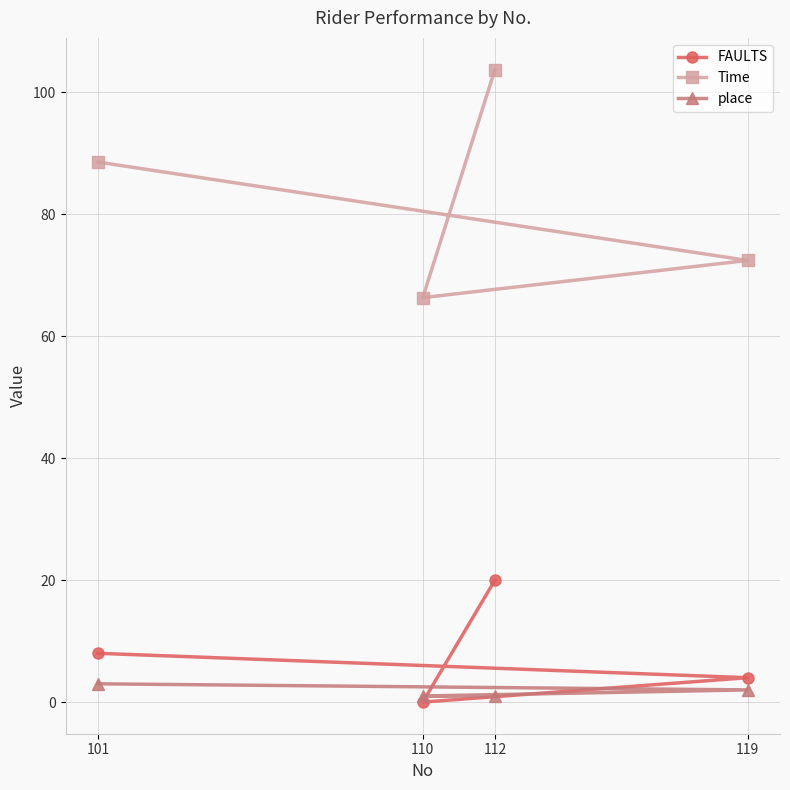

Reading left to right, list all the values displayed in this chart.

FAULTS: 101=8.0	110=0.0	112=20.0	119=4.0
Time: 101=88.5	110=66.3	112=103.7	119=72.4
place: 101=3.0	110=1.0	112=1.0	119=2.0